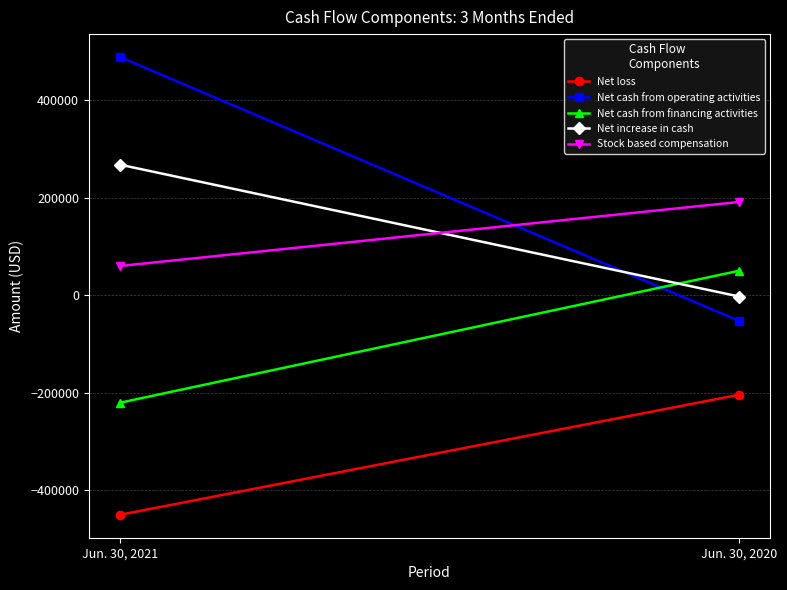

What value does the Stock based compensation series have at Jun. 30, 2020, to the nearest 10?

190920